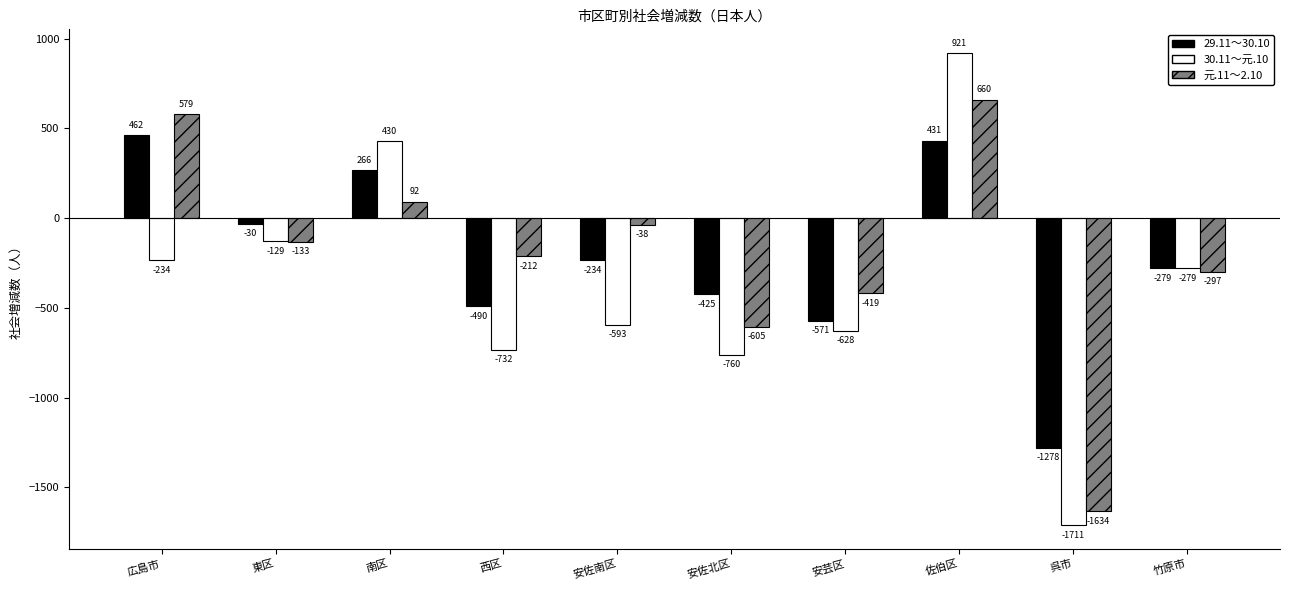

What is the total value across all series at 西区?

-1434